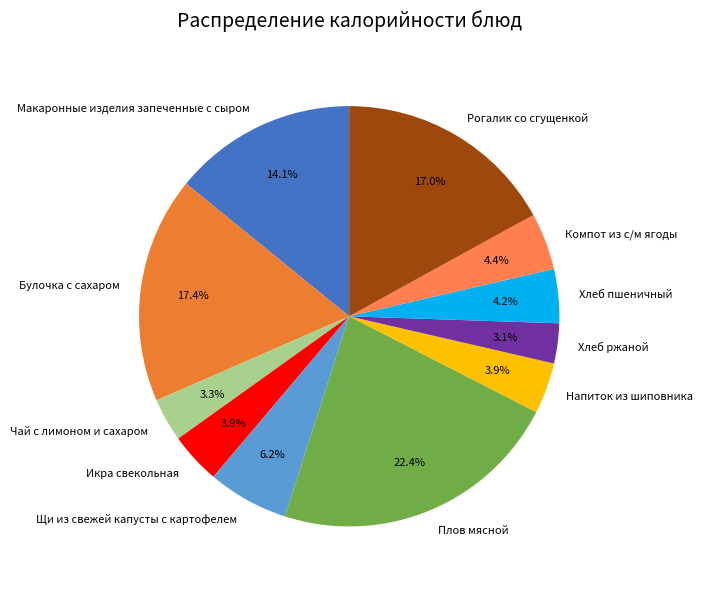

What percentage is the Макаронные изделия запеченные с сыром slice, to the nearest percent?

14%